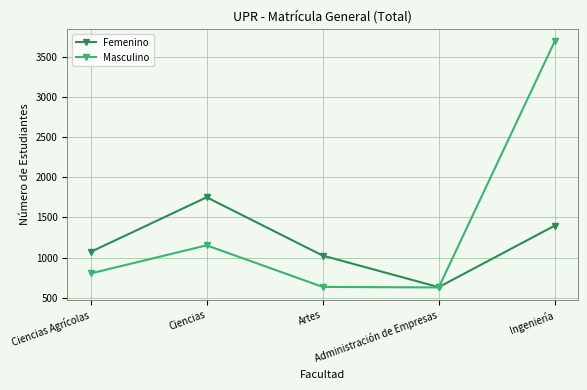

What is the sum of all Femenino values?

5874